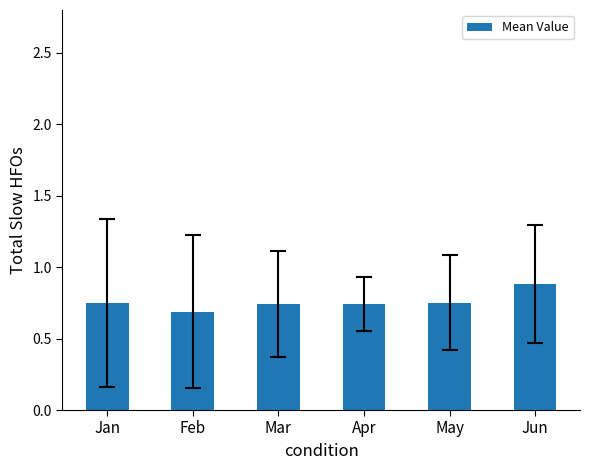

True or false: the data shows 0.6 at Jun.

False